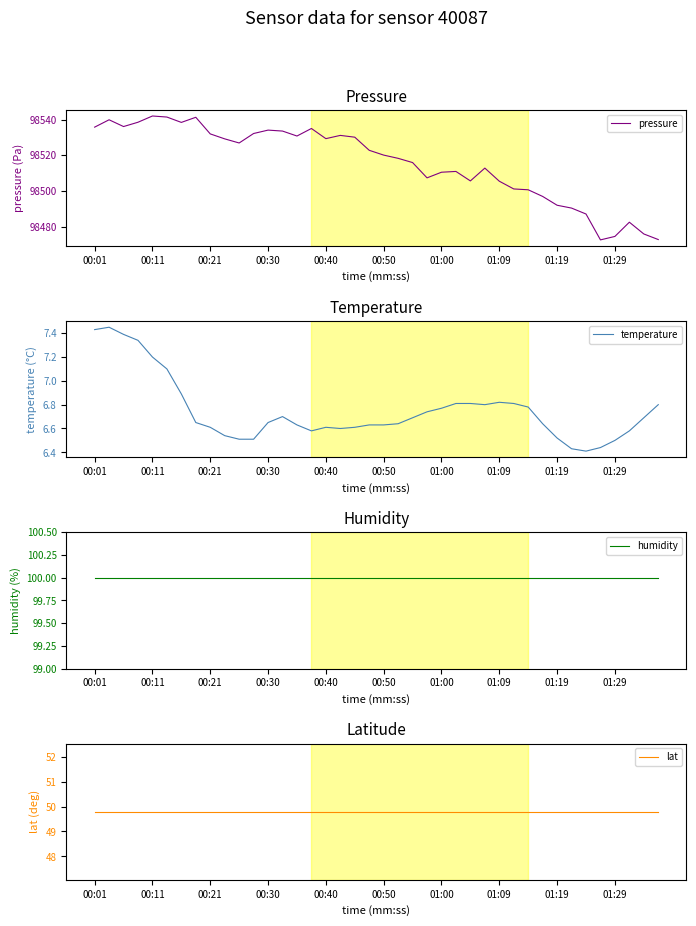

The temperature series shows 6.6 at 17. True or false?

True